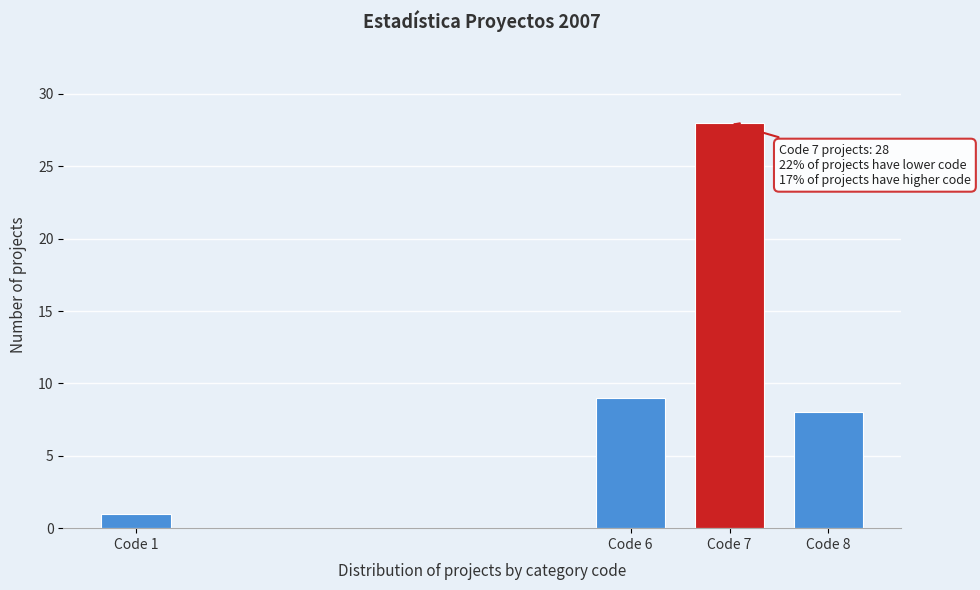

Reading left to right, list all the values displayed in this chart.

1	9	28	8